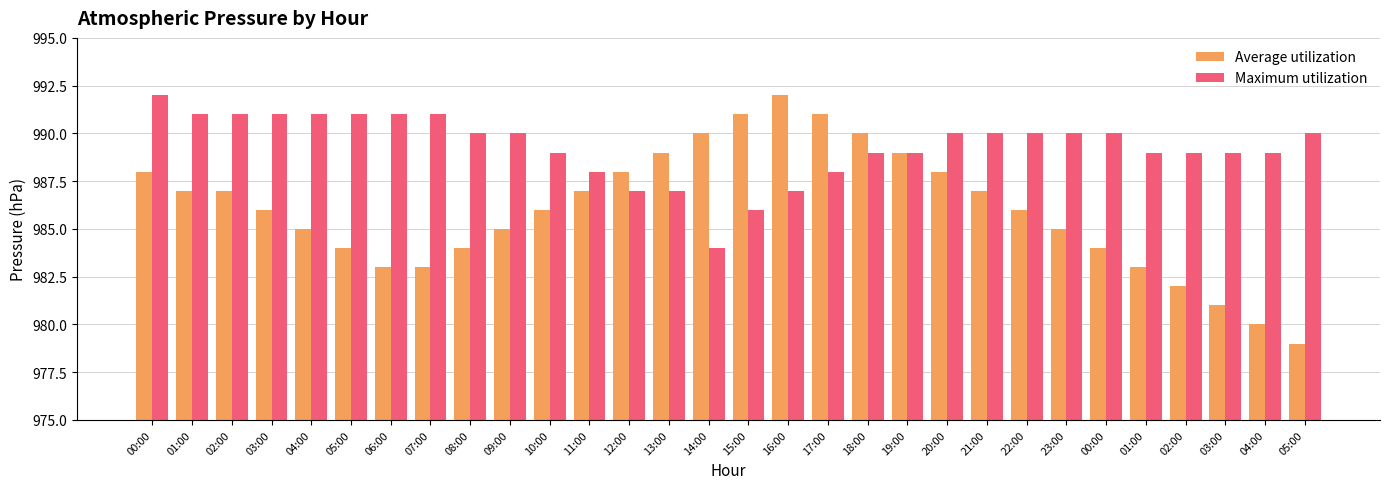

The value of Maximum utilization at 14:00 is 984. True or false?

True